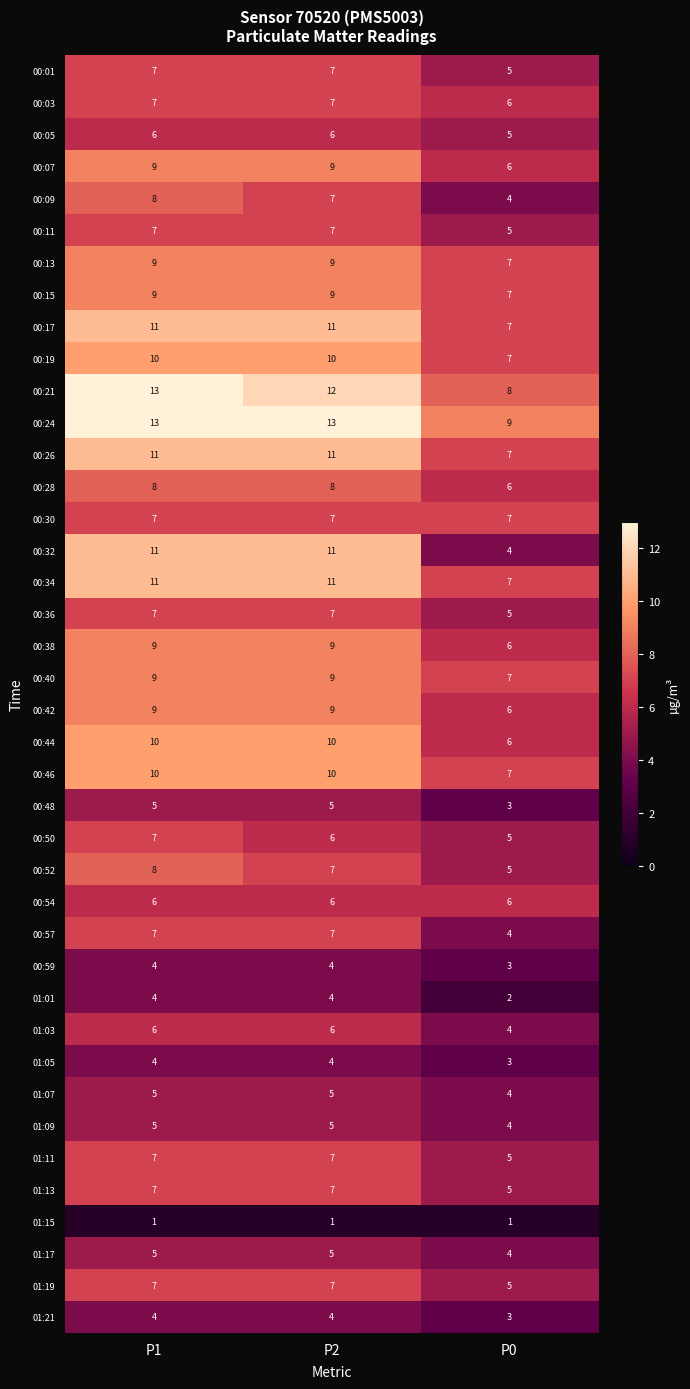

What is the minimum value for 01:05?

3